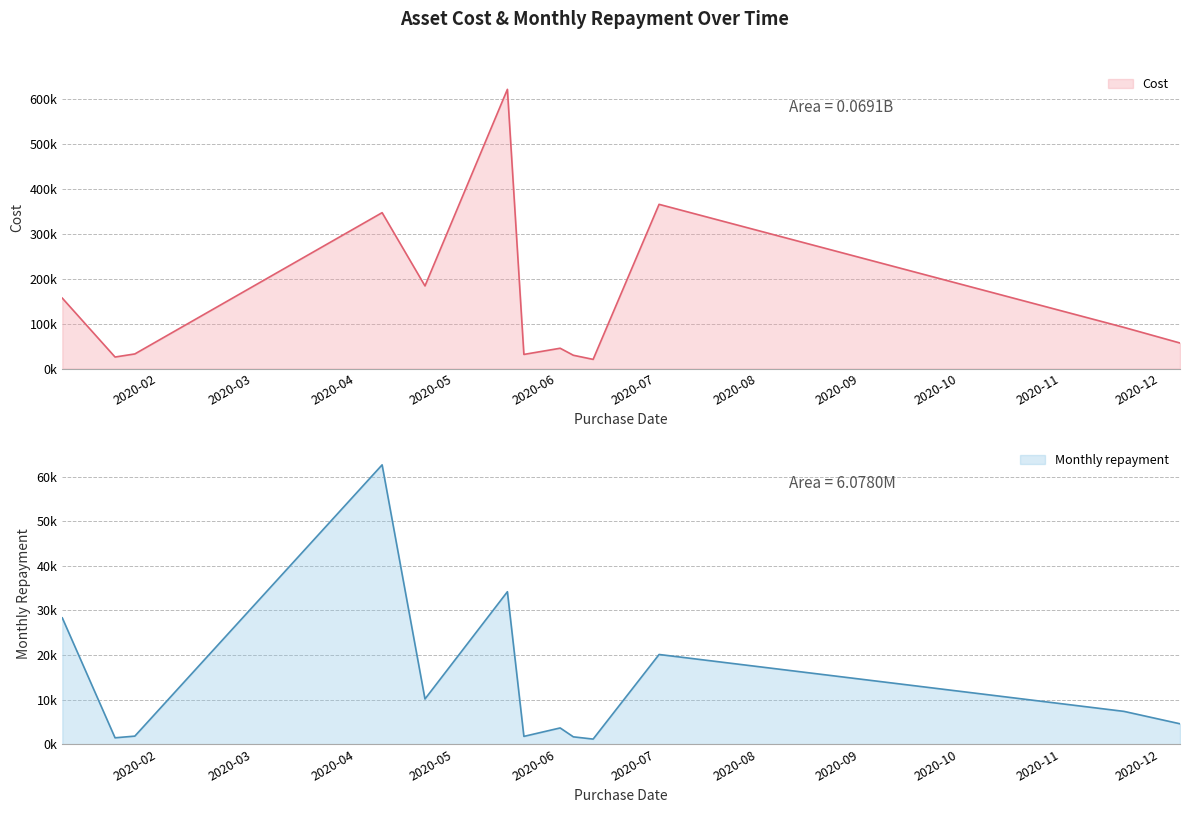

Is it true that Monthly repayment equals 10124.0 at 2020-04-22?

True